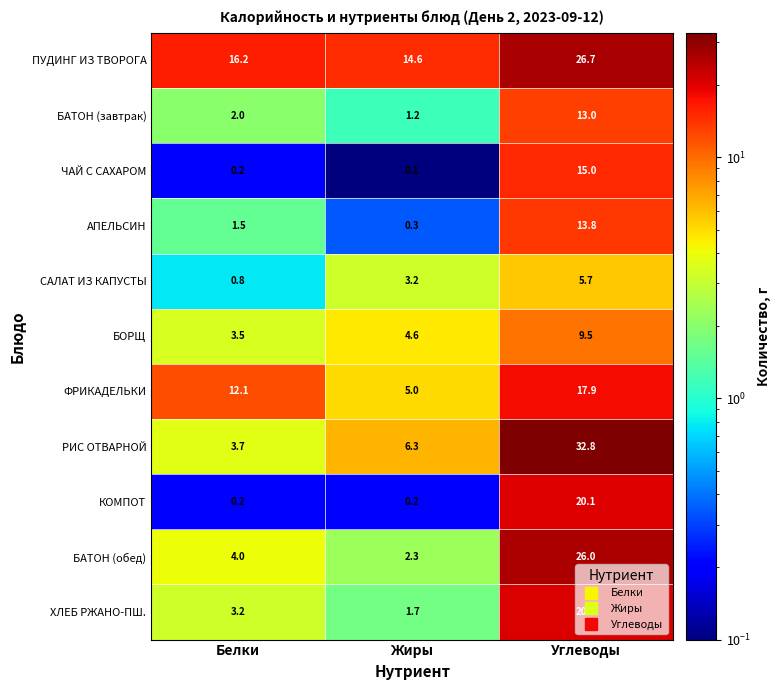

The БАТОН (обед) series shows 1.1 at Жиры. True or false?

False